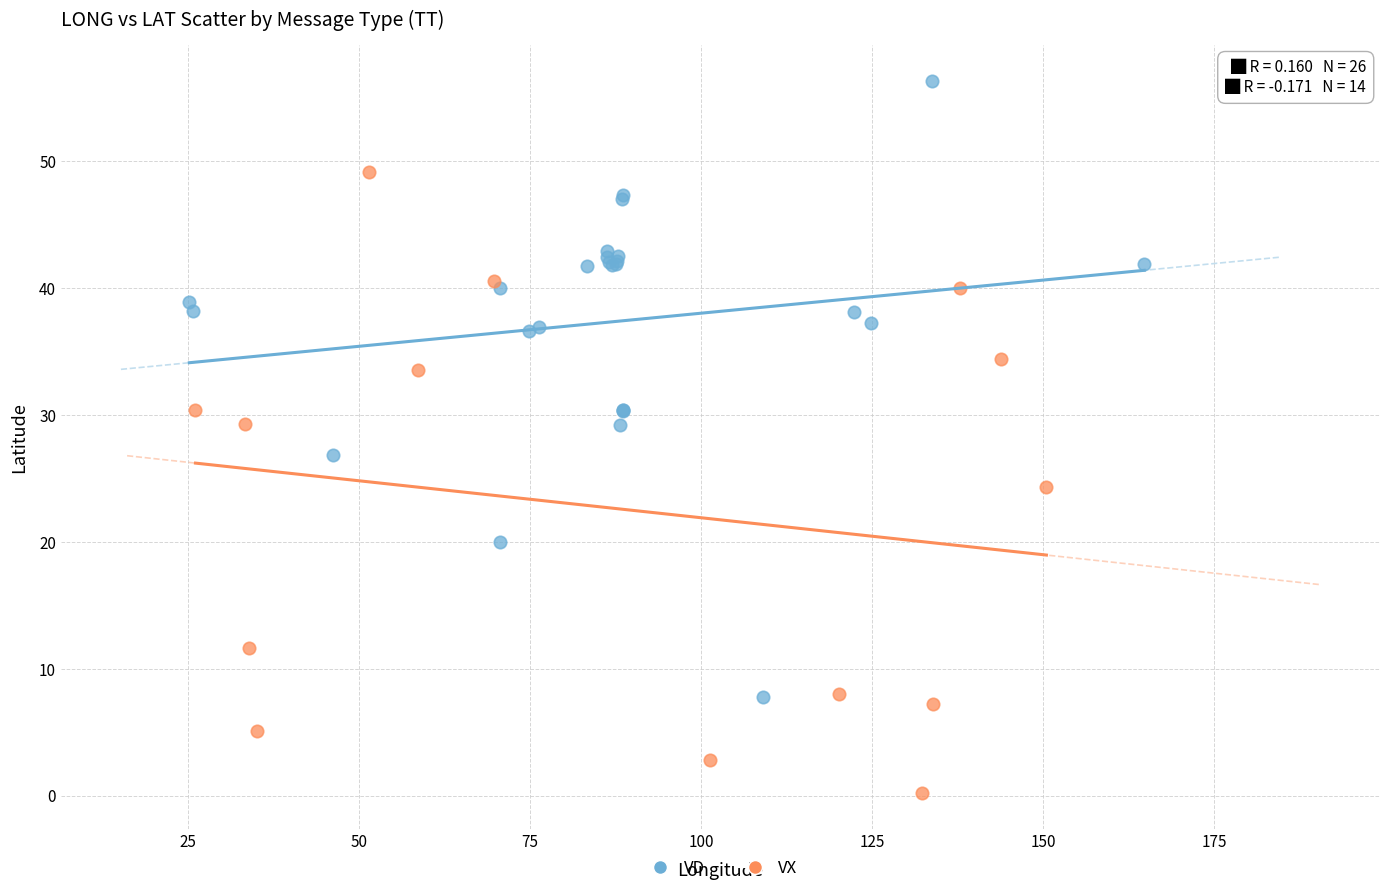

Which series contains the highest Y value?

VD